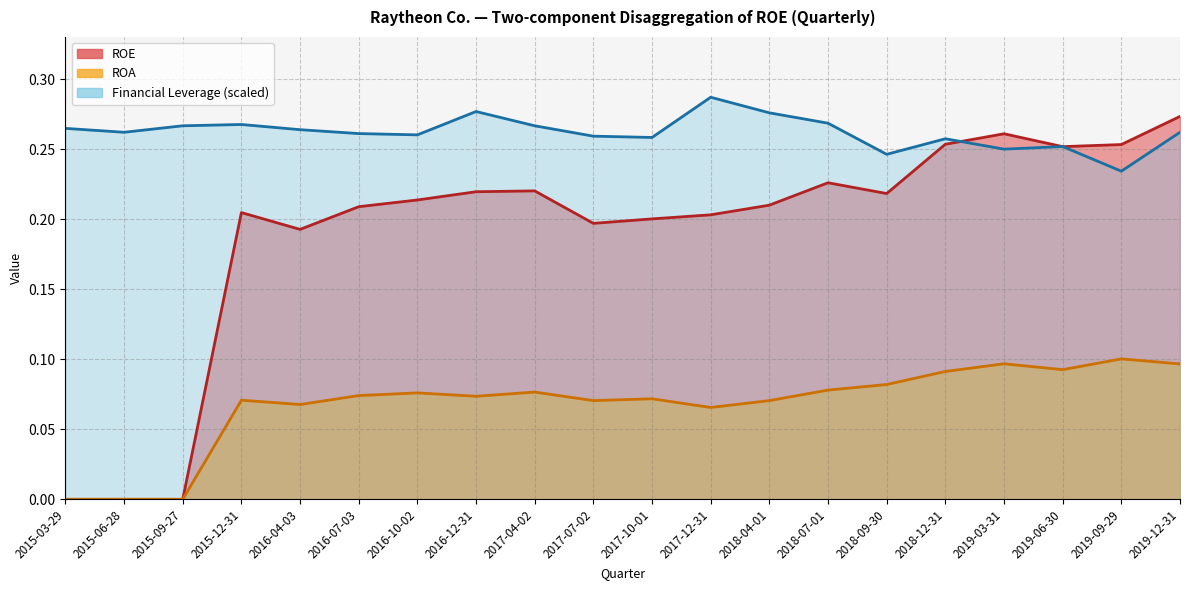

What is the average value of the ROA series?

0.1